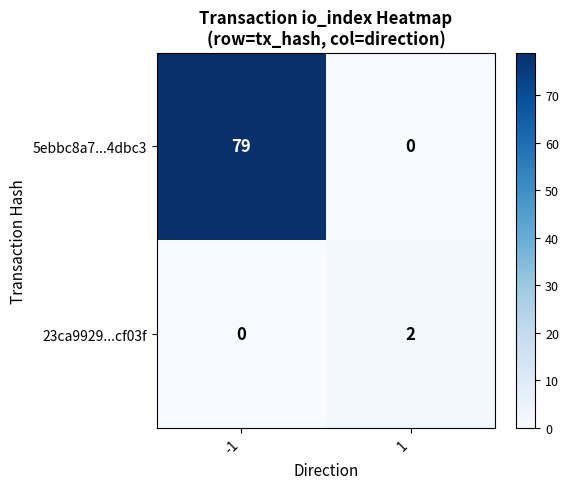

What is the total value across all series at 1?

2